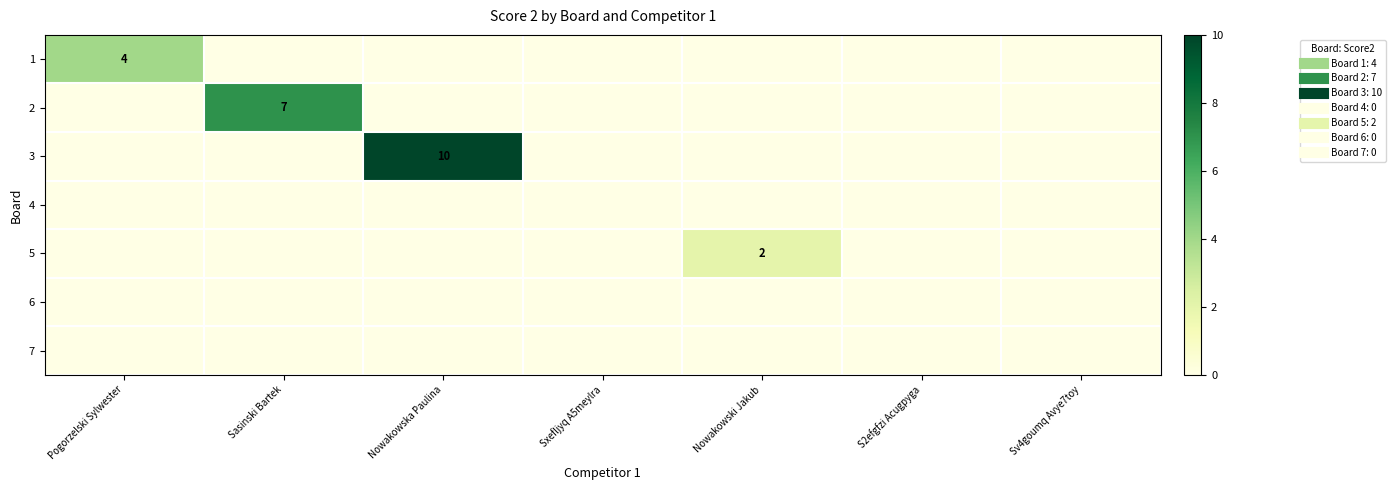

Count the number of categories in the chart.

7